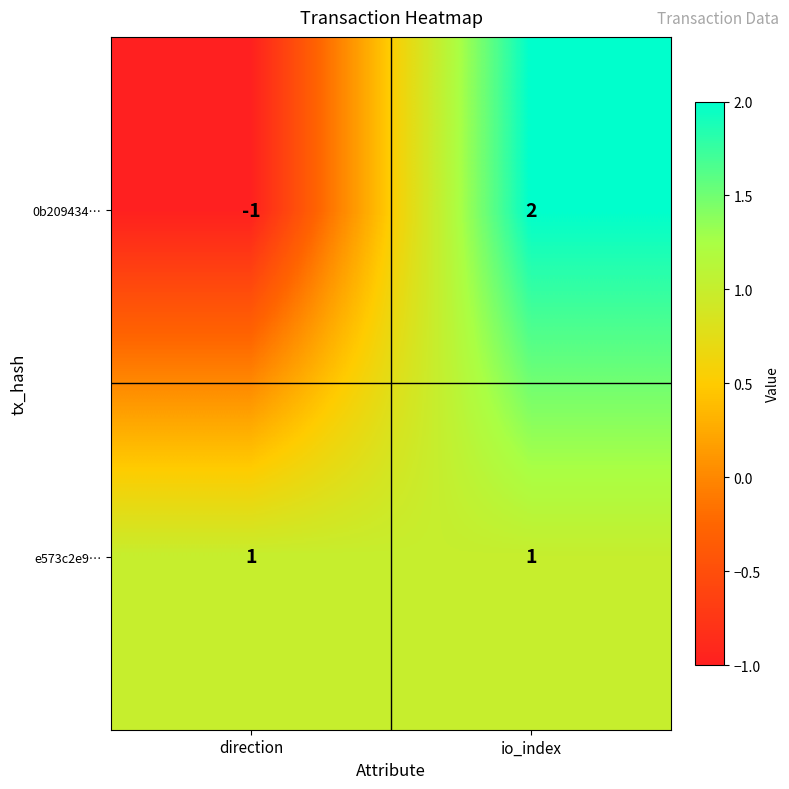

Rank the series by their average value, from lowest to highest.

0b209434…, e573c2e9…